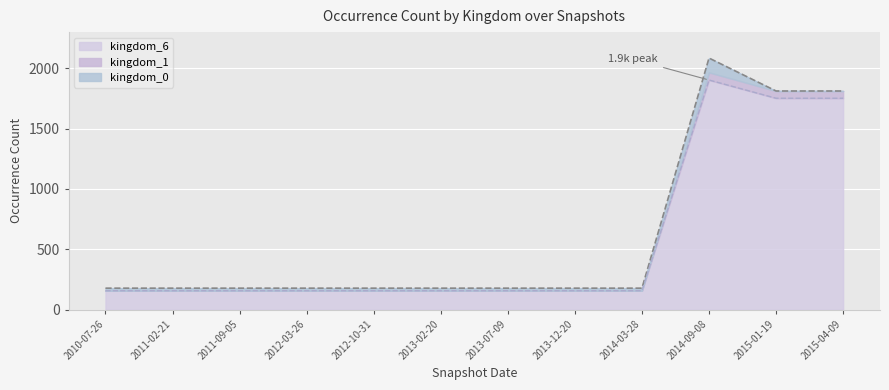

What is the label of the 4th point from the right?

2014-03-28